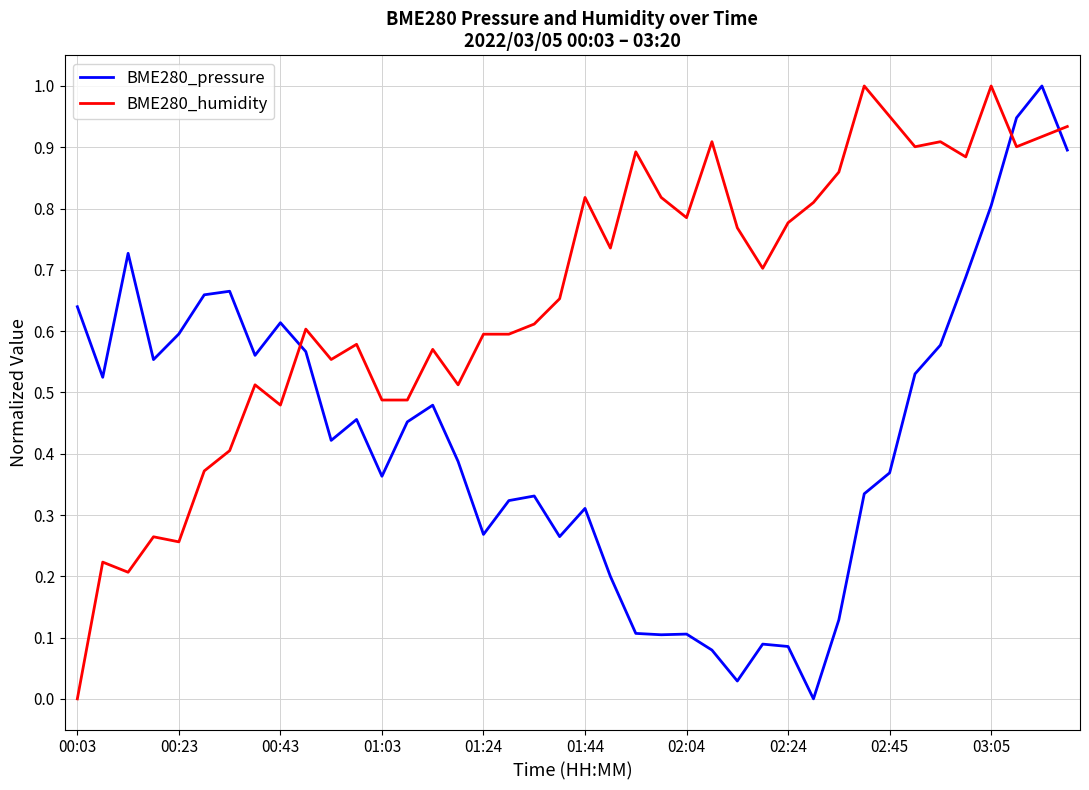

Which series has the largest total across all categories?

BME280_humidity